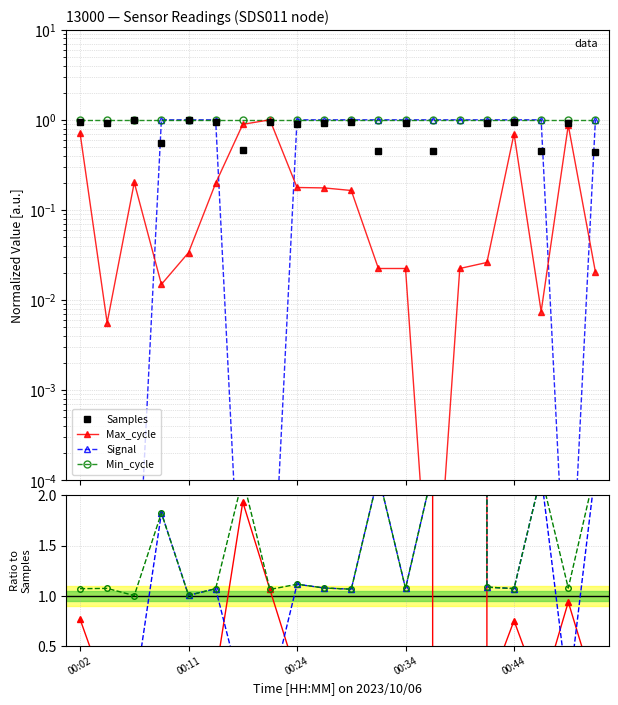

What is the label of the 19th point from the left?

18